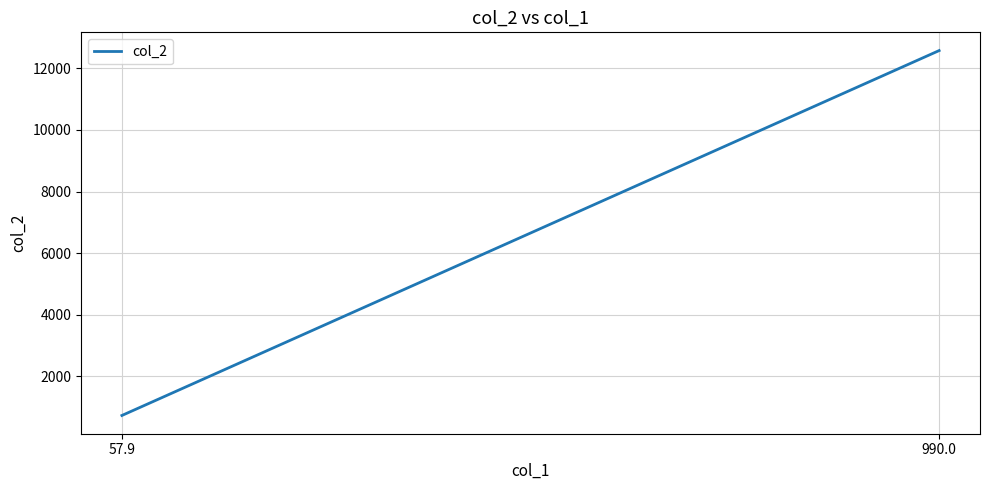

Reading left to right, list all the values displayed in this chart.

734.7	12573.0